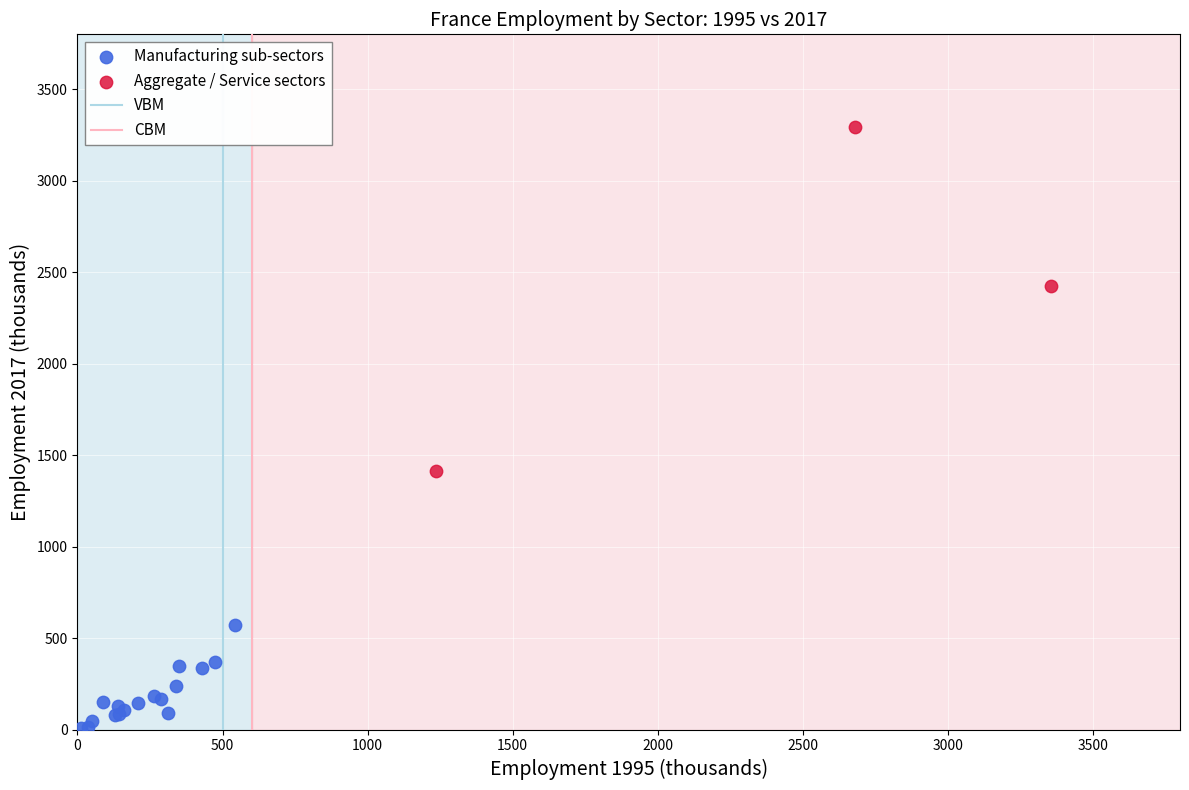

Which series contains the lowest Y value?

Manufacturing sub-sectors